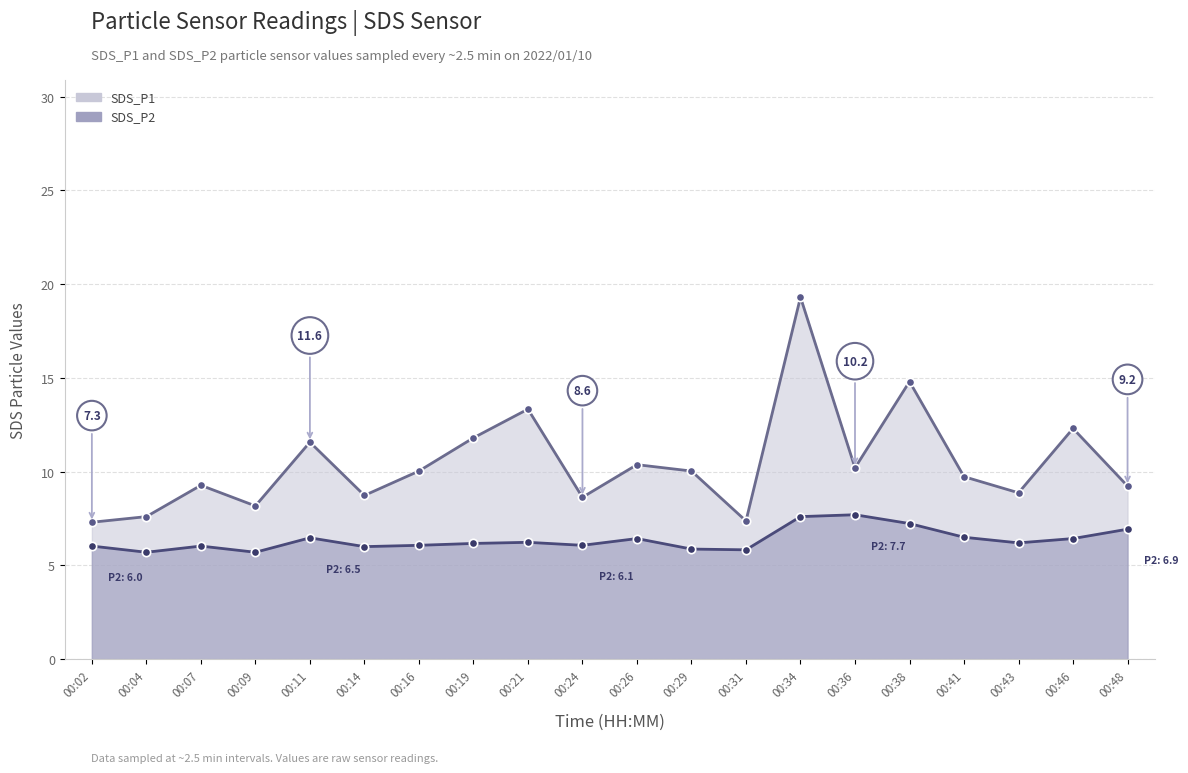

Where does the SDS_P1 series first go above 10?

00:11